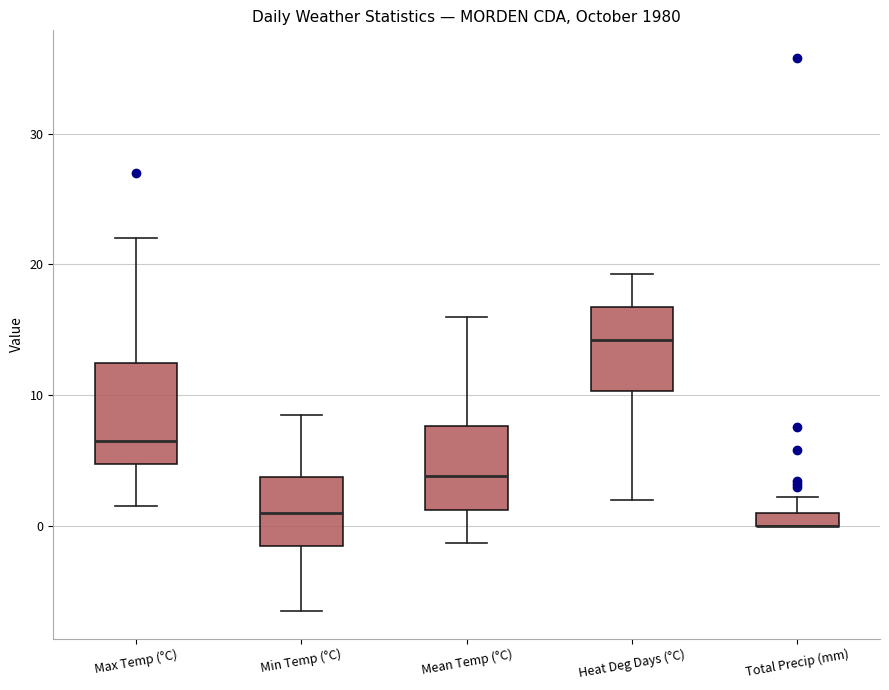

Comparing the boxes themselves (not the whiskers), which one is the tallest?

Max Temp (°C)